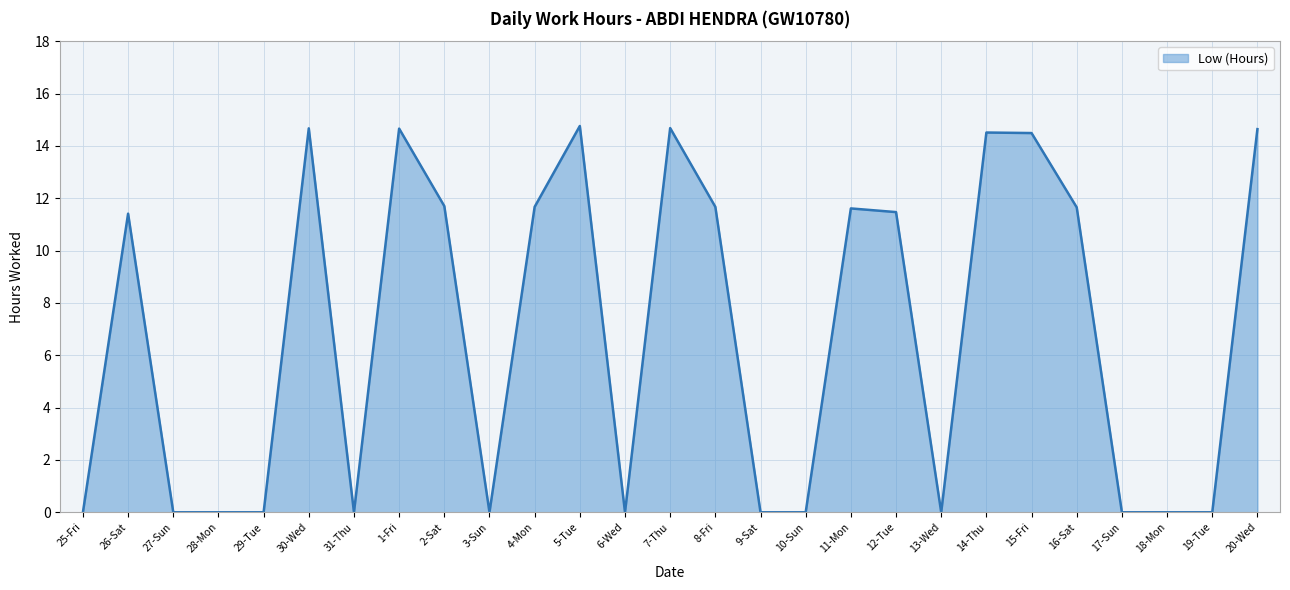

What position from the left is 25-Fri?

1